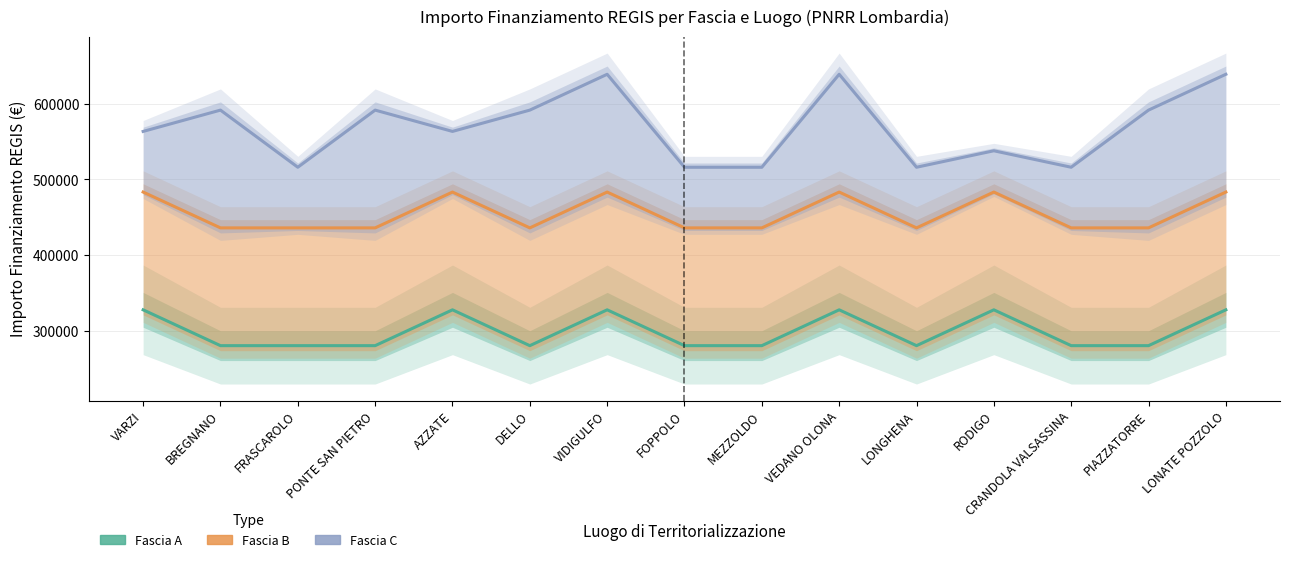

At which category does Fascia A reach its first local peak?

AZZATE